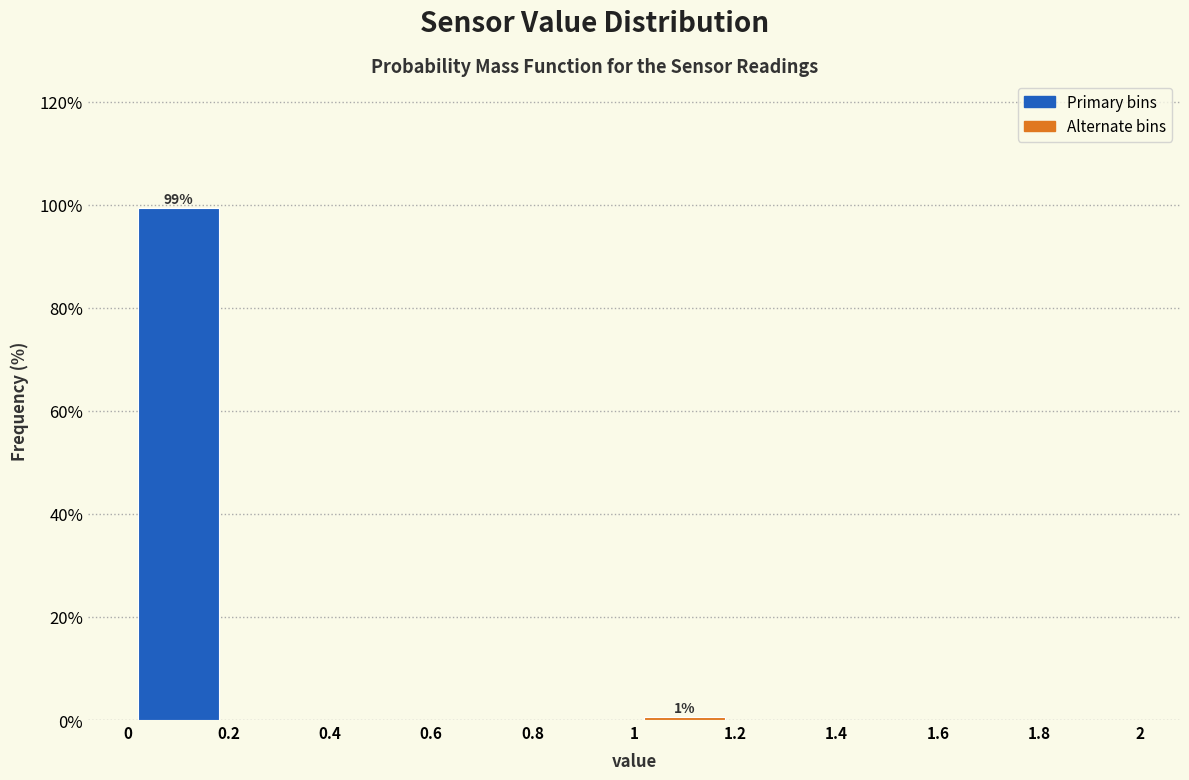

Over which range of the x-axis is the bar tallest?

0 to 0.2